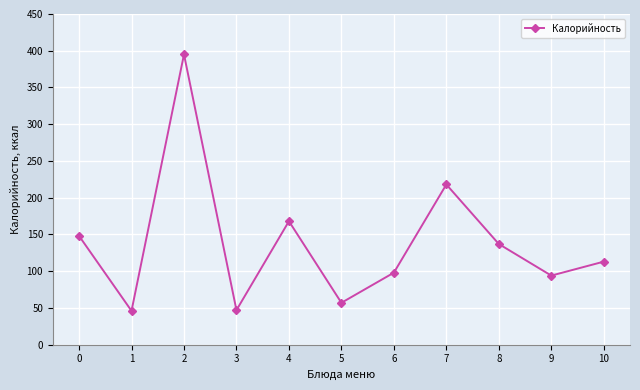

Which has a higher value, 3 or 5?

5